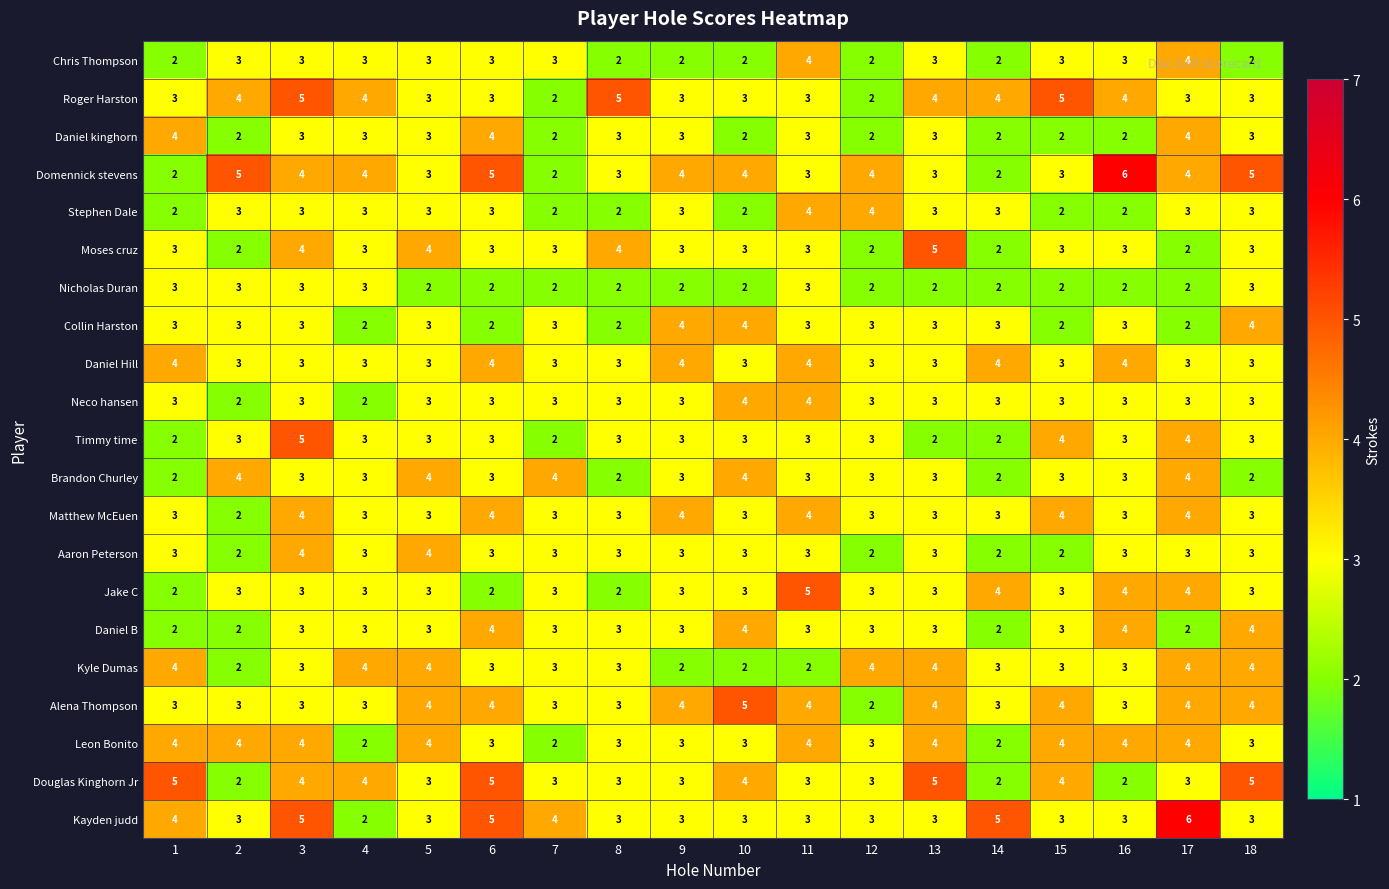

What is the difference between the highest and lowest values at 5?

2